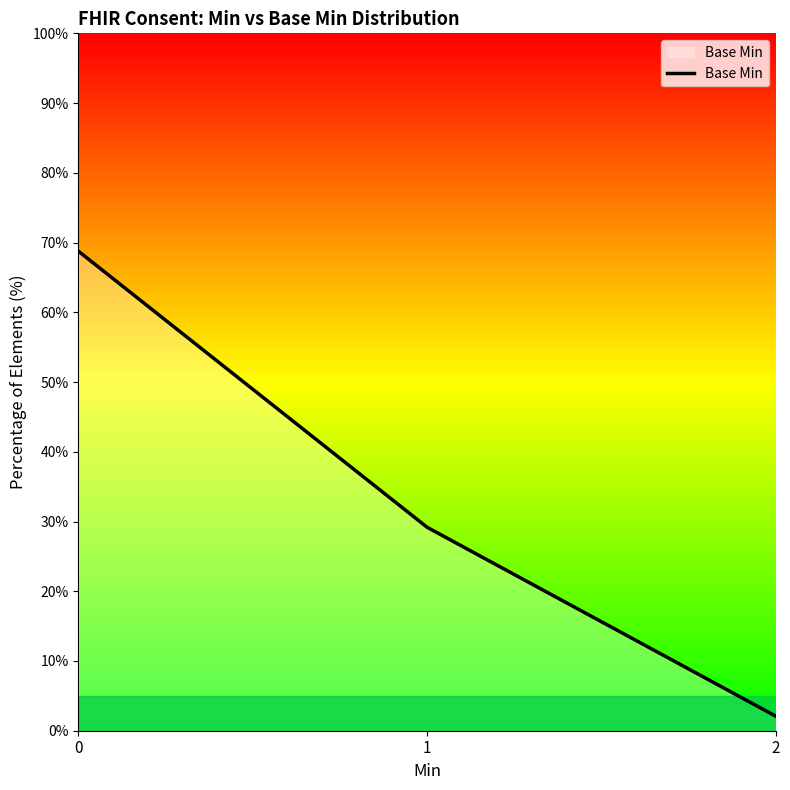

Where is the data nearest to the value 35?

1